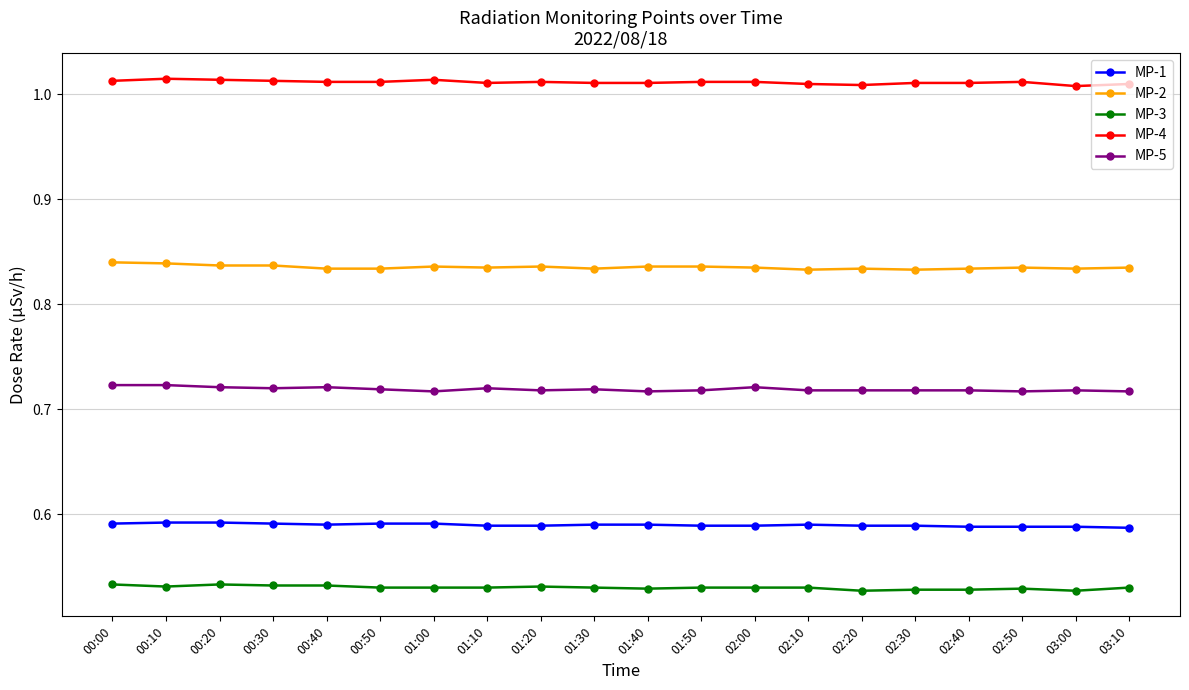

Is it true that MP-2 equals 1.4 at 00:40?

False